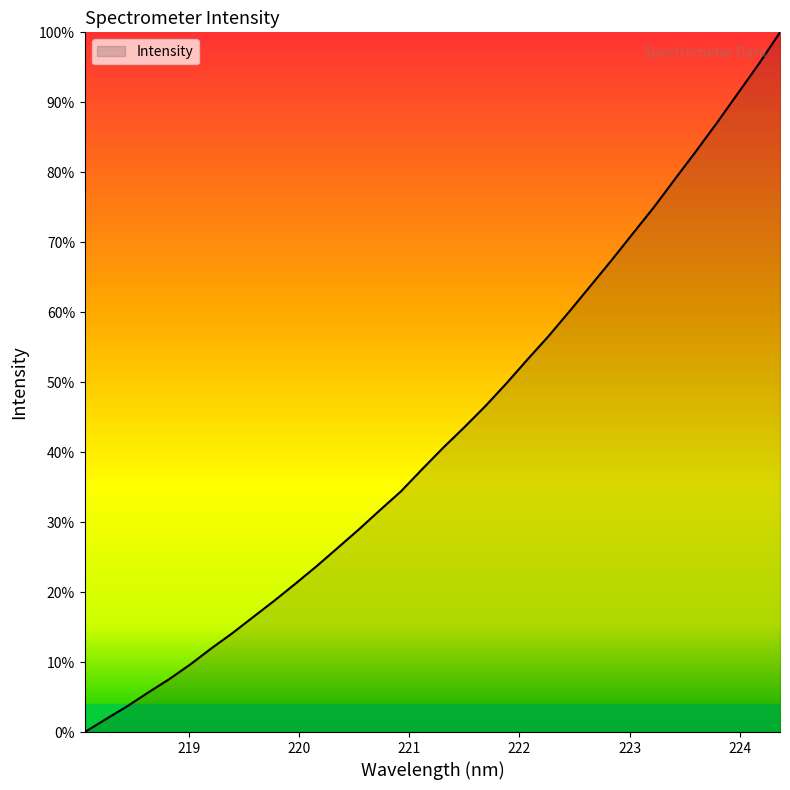

Does the chart have visible grid lines?

No